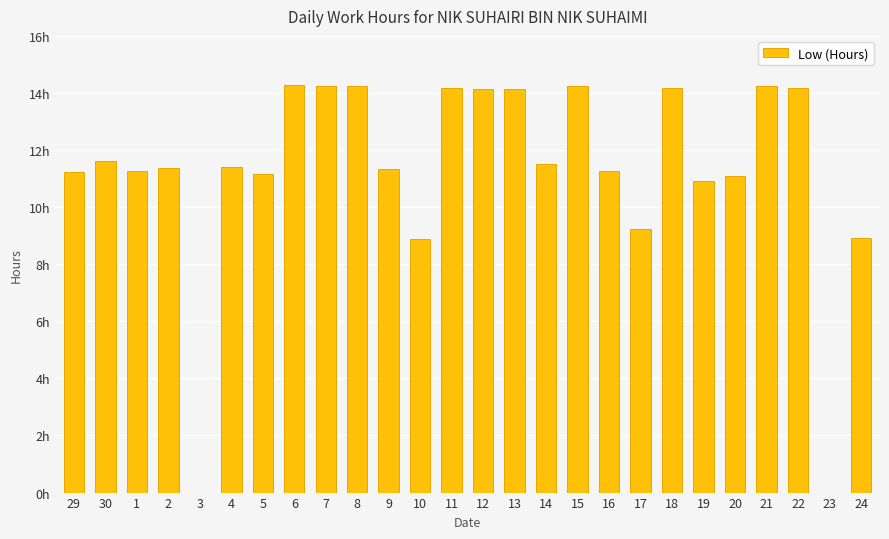

Are the bars horizontal?

No